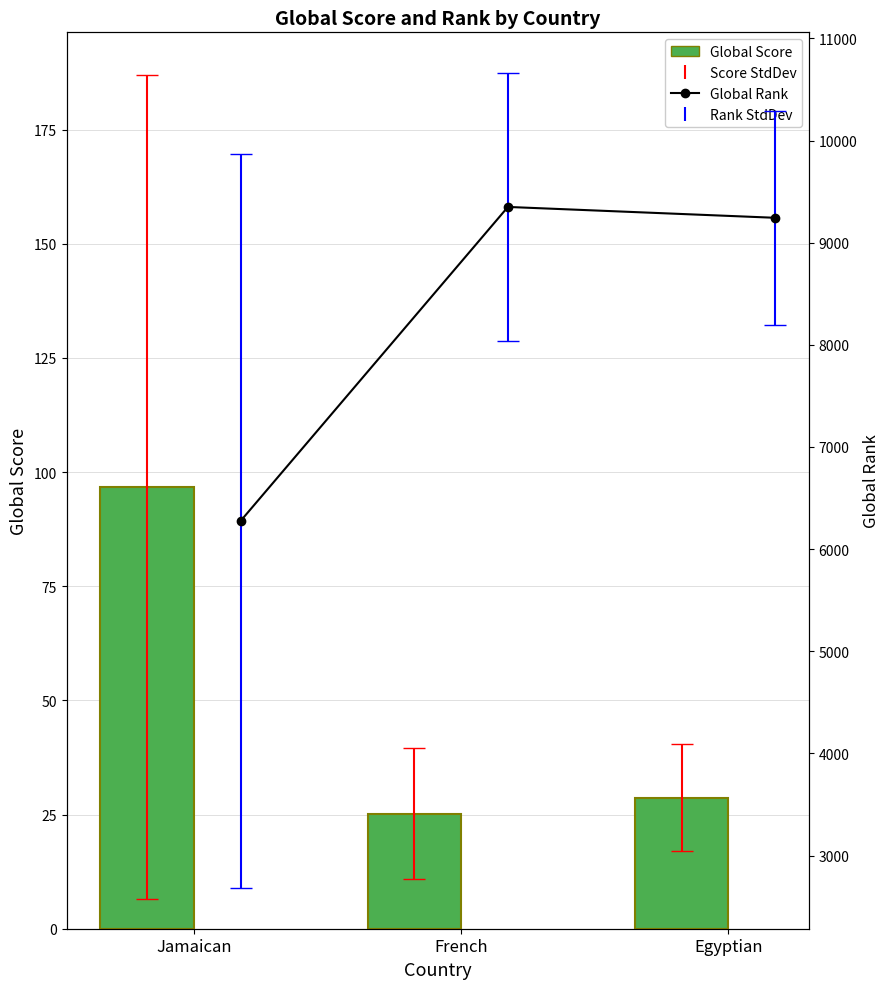

Reading right to left, transcribe all the data shown in this chart.

Global Score: 28.7	25.2	96.7
Global Rank (mean): 9243.3	9349.7	6275.7